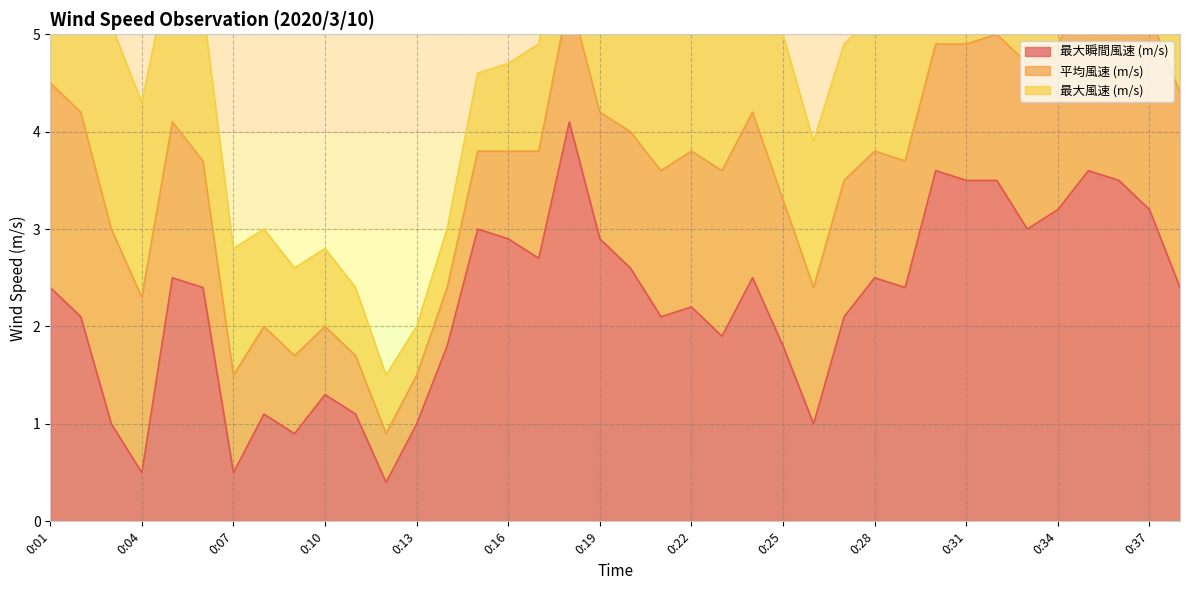

What is the average value of the 最大瞬間風速 (m/s) series?

2.2